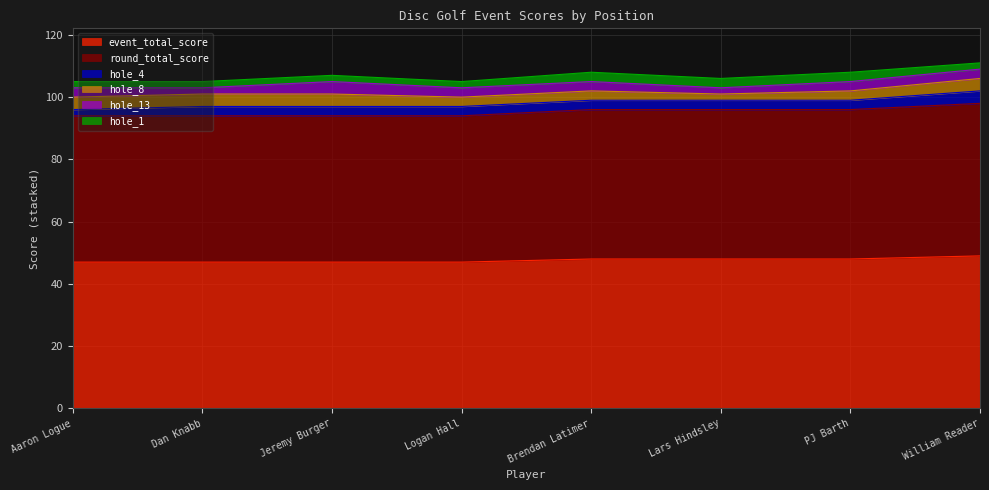

At how many categories does at least one series exceed 30?

8